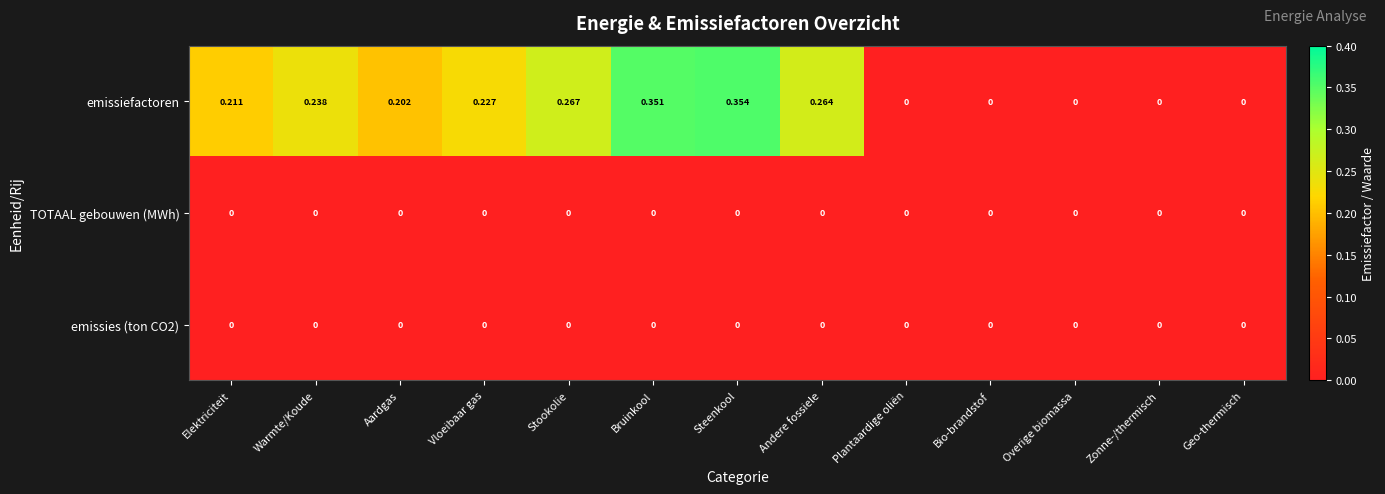

Is the value of emissiefactoren at Stookolie greater than the value of TOTAAL gebouwen (MWh) at Plantaardige oliën?

Yes